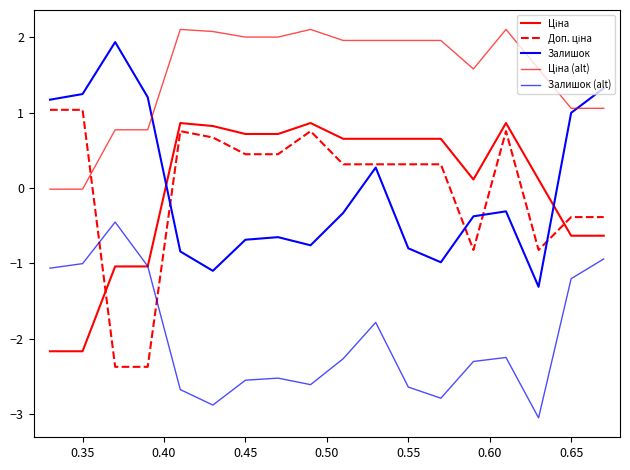

How many lines are shown in the chart?

5